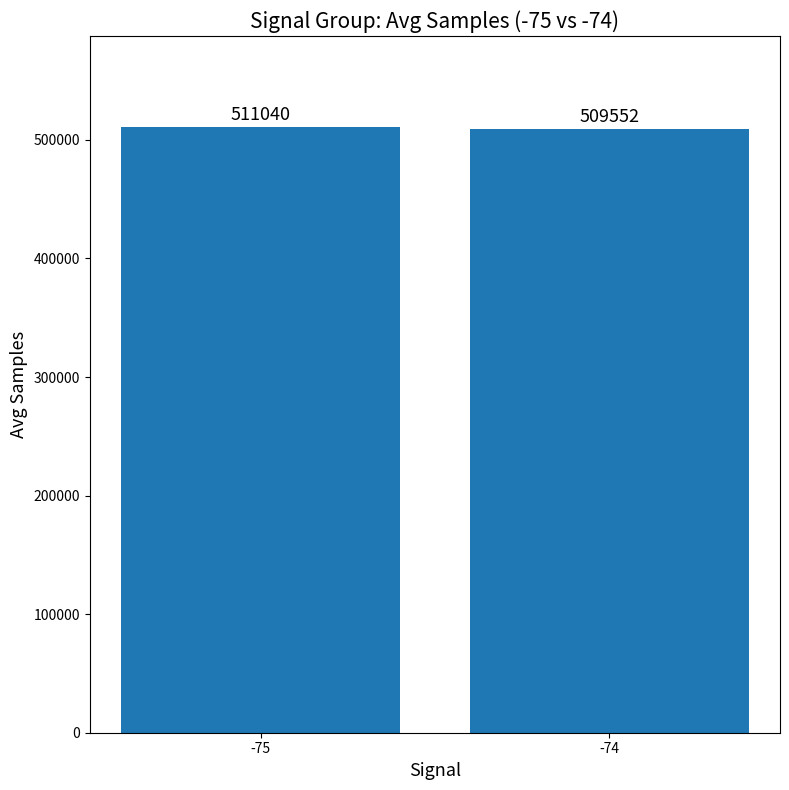

What is the change in value from -75 to -74?

-1488